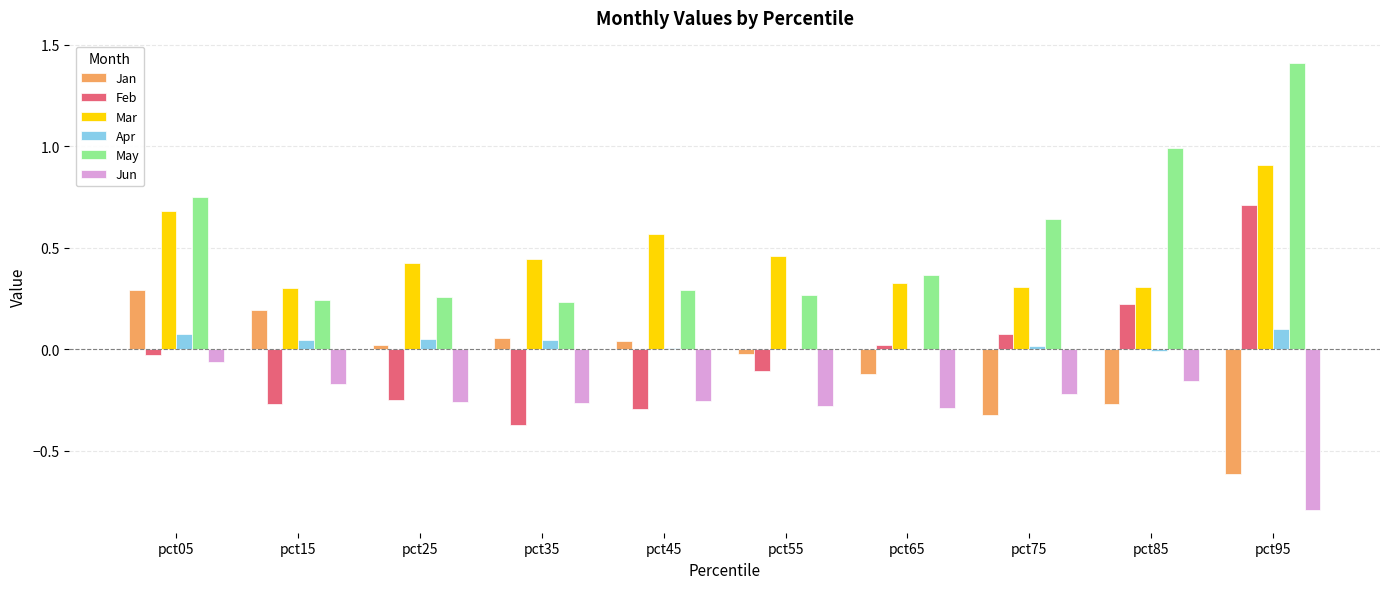

What is the greatest value displayed?

1.4